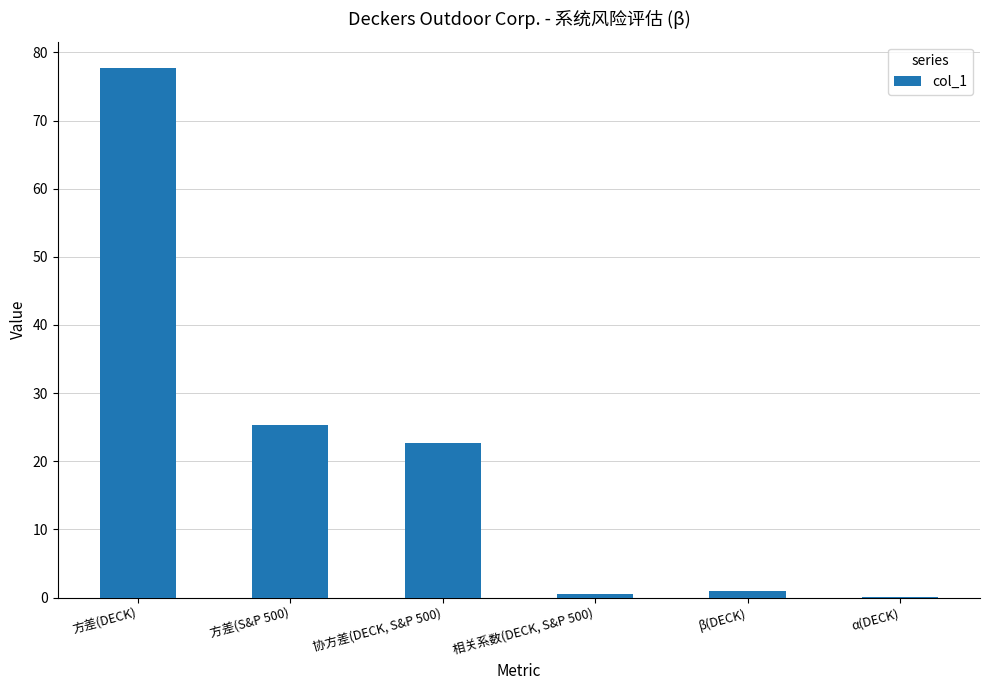

What is the sum of all values?

127.2